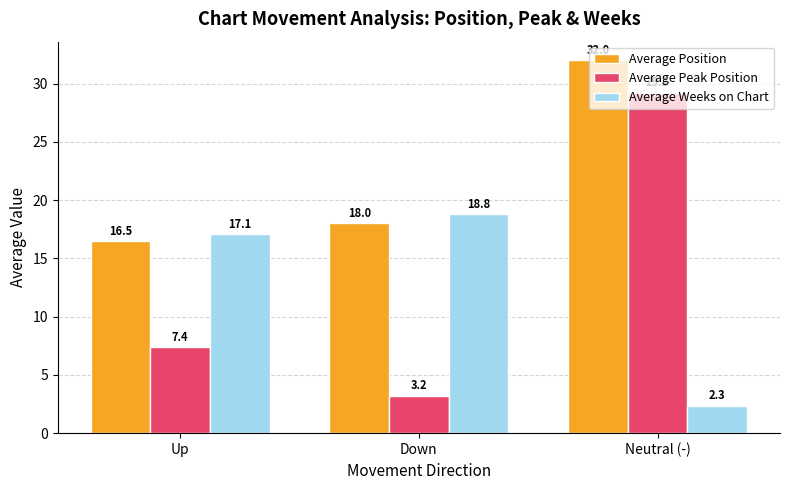

Reading left to right, what are all the values shown in this chart?

Average Position: Up=16.5	Down=18.0	Neutral (-)=32.0
Average Peak Position: Up=7.4	Down=3.2	Neutral (-)=29.2
Average Weeks on Chart: Up=17.1	Down=18.8	Neutral (-)=2.3